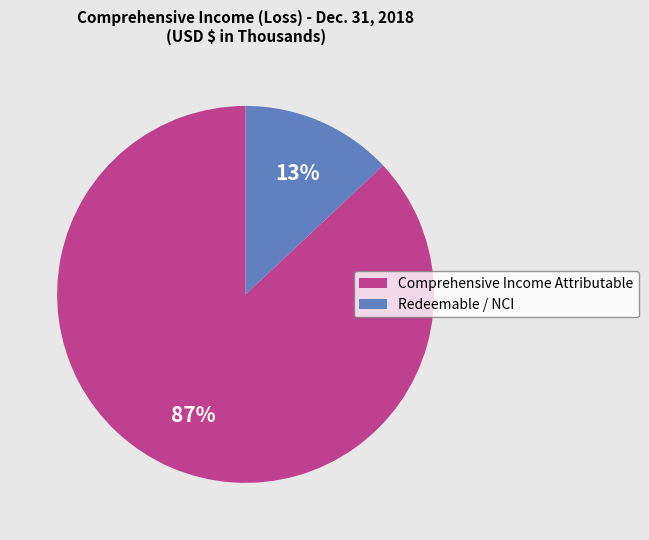

Rank the categories by value from lowest to highest.

Redeemable / NCI, Comprehensive Income Attributable